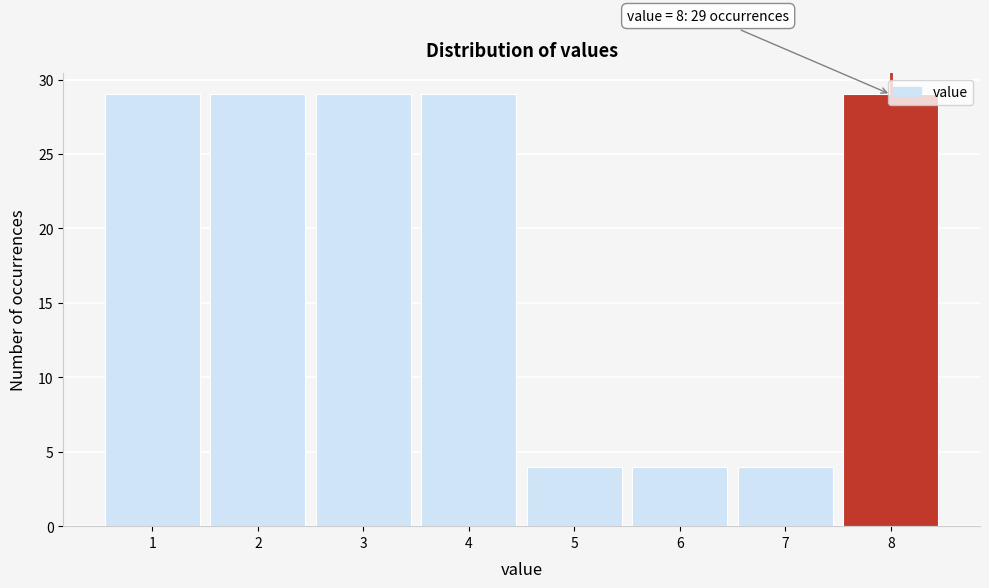

What is the smallest value displayed?

4